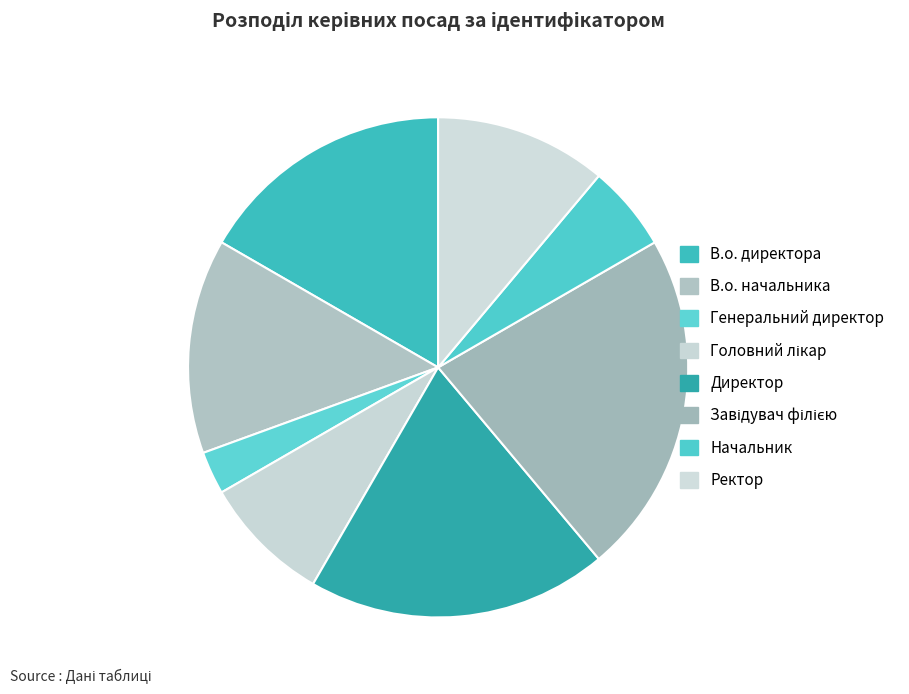

Is it true that Завідувач філією is 22% of the pie?

True